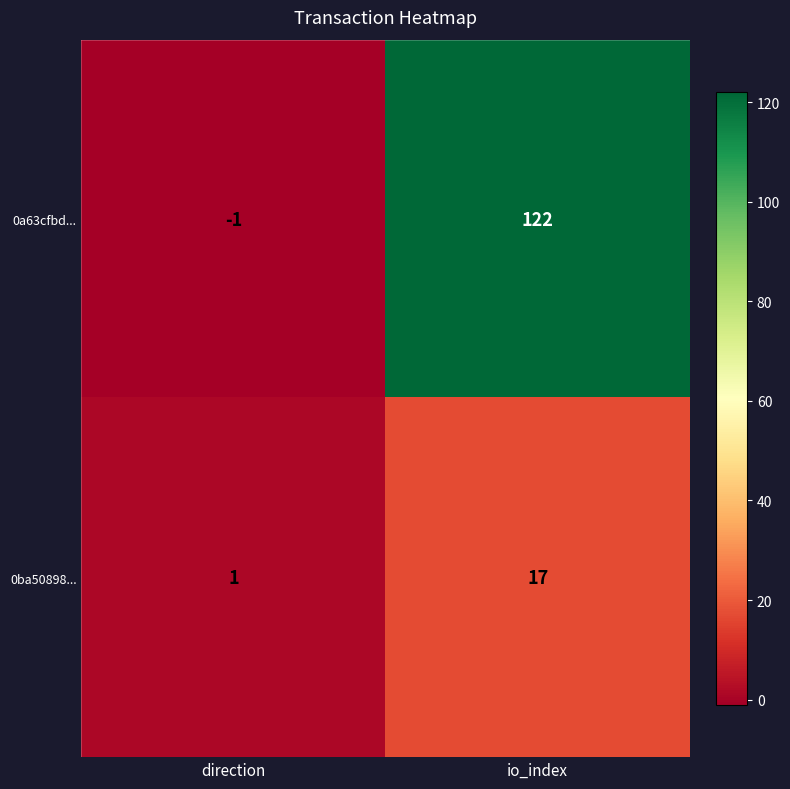

Between direction and io_index, which is larger?

io_index